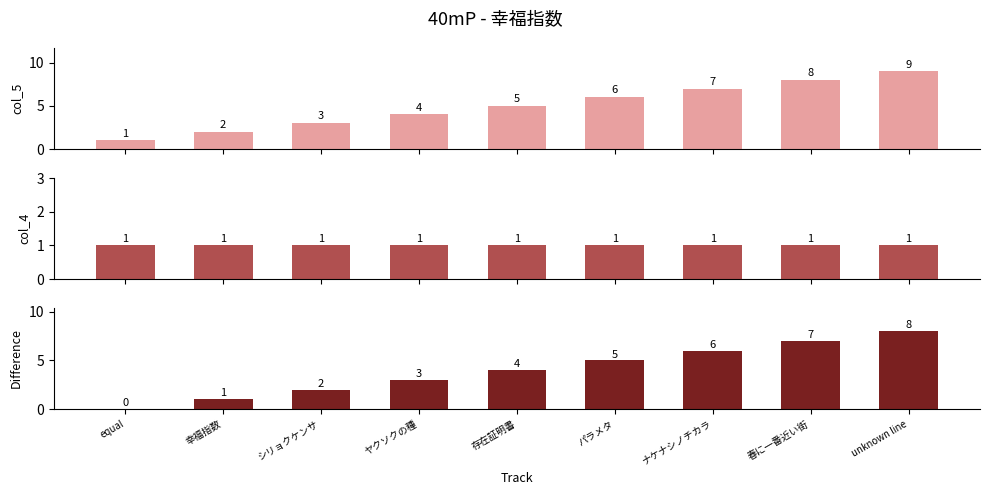

True or false: col_5 has a value of 2 at ヤクソクの種.

False